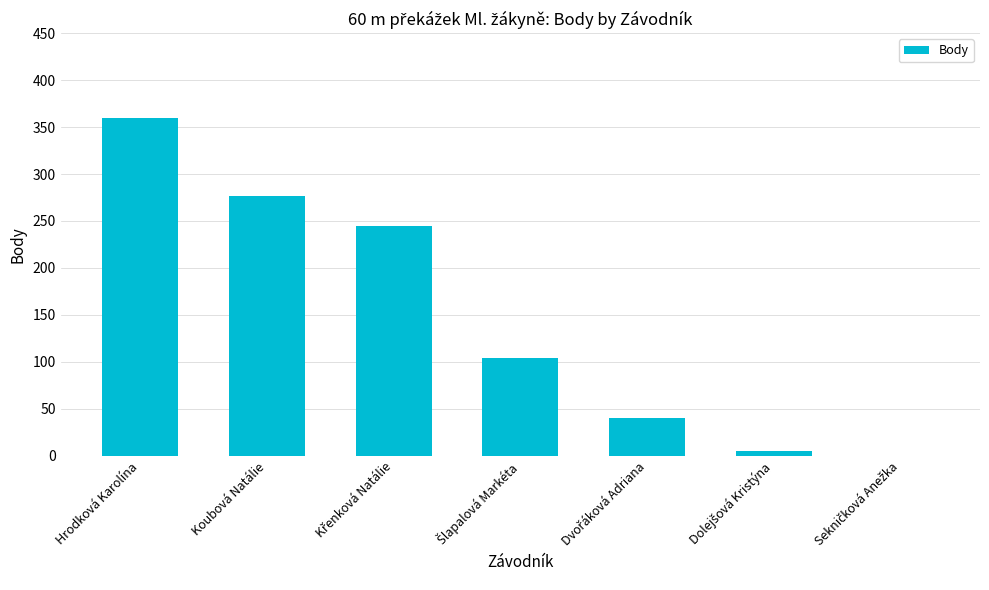

What is the sum of all values?

1031